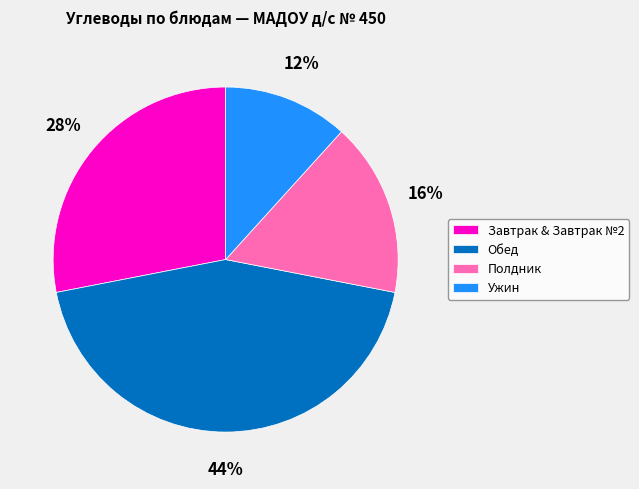

Rank the categories by value from highest to lowest.

Обед, Завтрак & Завтрак №2, Полдник, Ужин